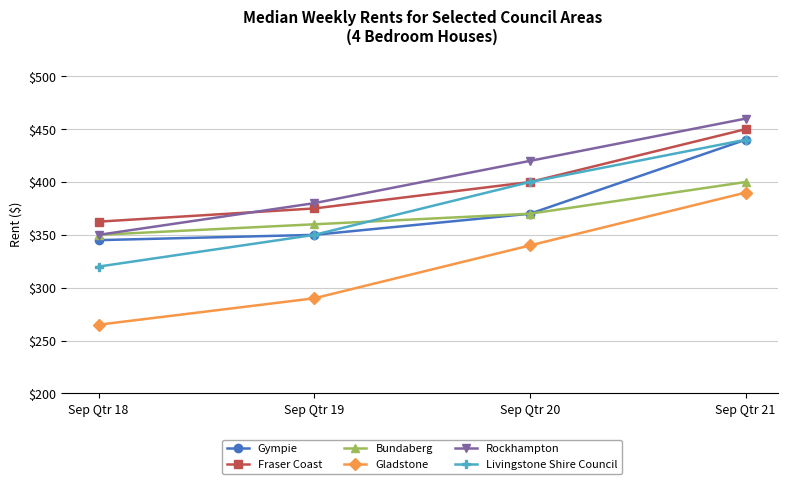

The value of Bundaberg at Sep Qtr 21 is 681.3. True or false?

False